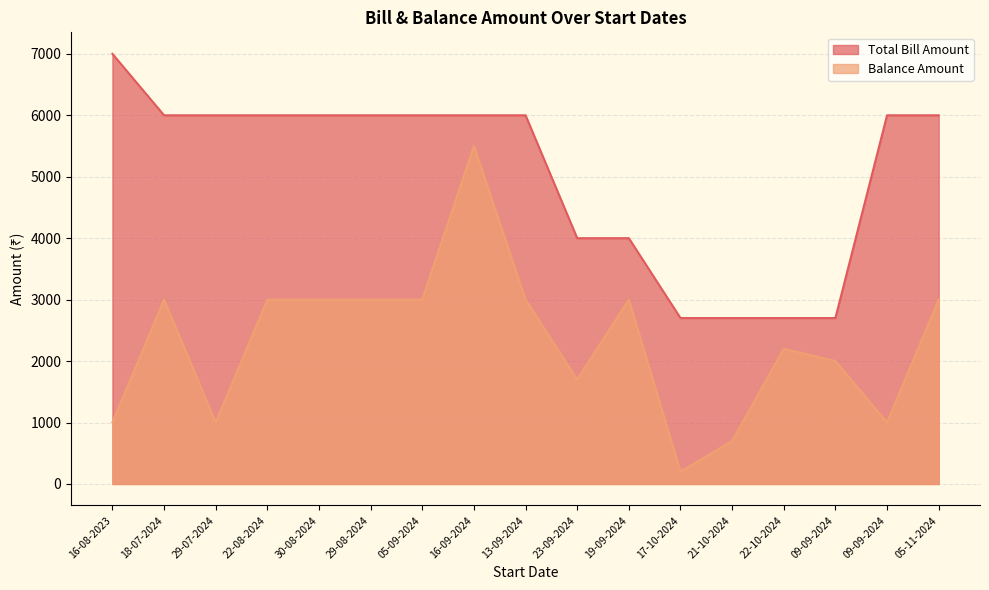

What is the minimum value for Total Bill Amount?

2700